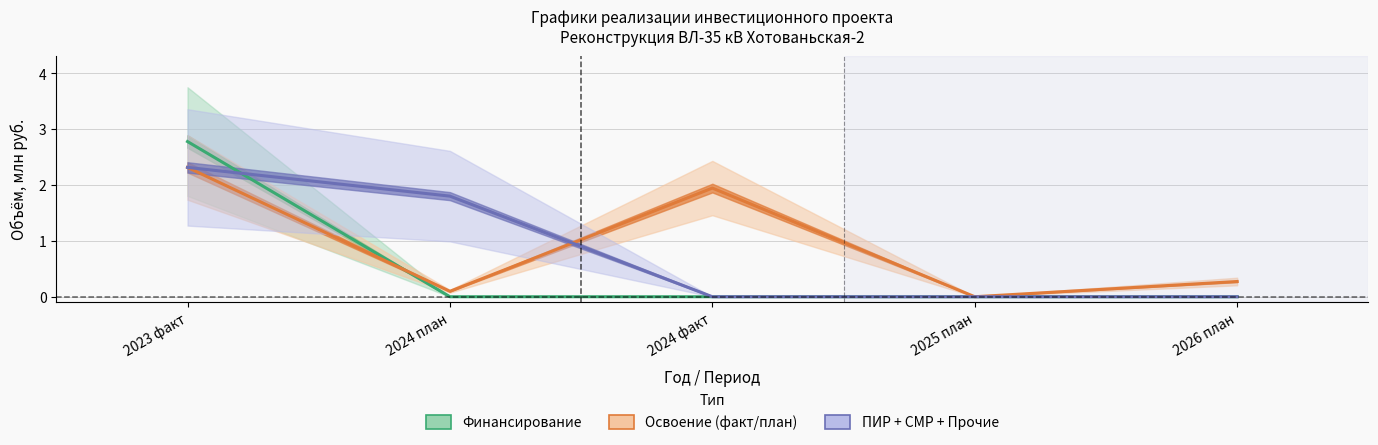

At how many categories does at least one series exceed 0?

4